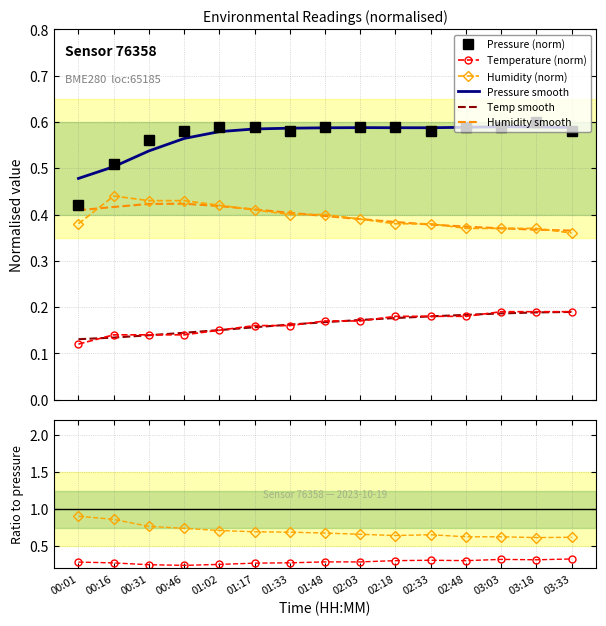

Between 00:01 and 03:33, which is larger?

03:33